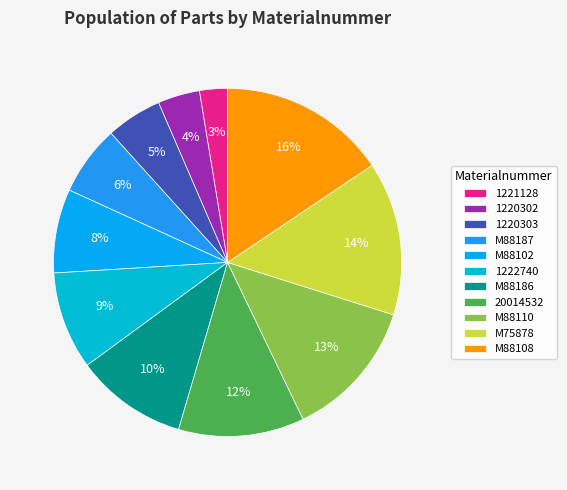

To the nearest percent, what portion does 1221128 represent?

3%